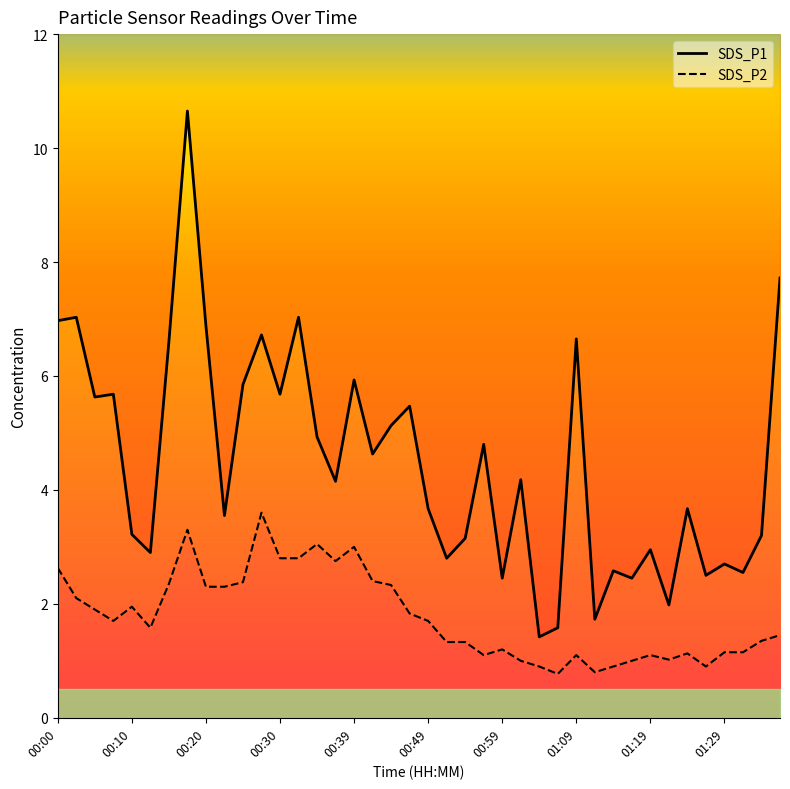

True or false: SDS_P1 has more than 1 interior local peaks.

True